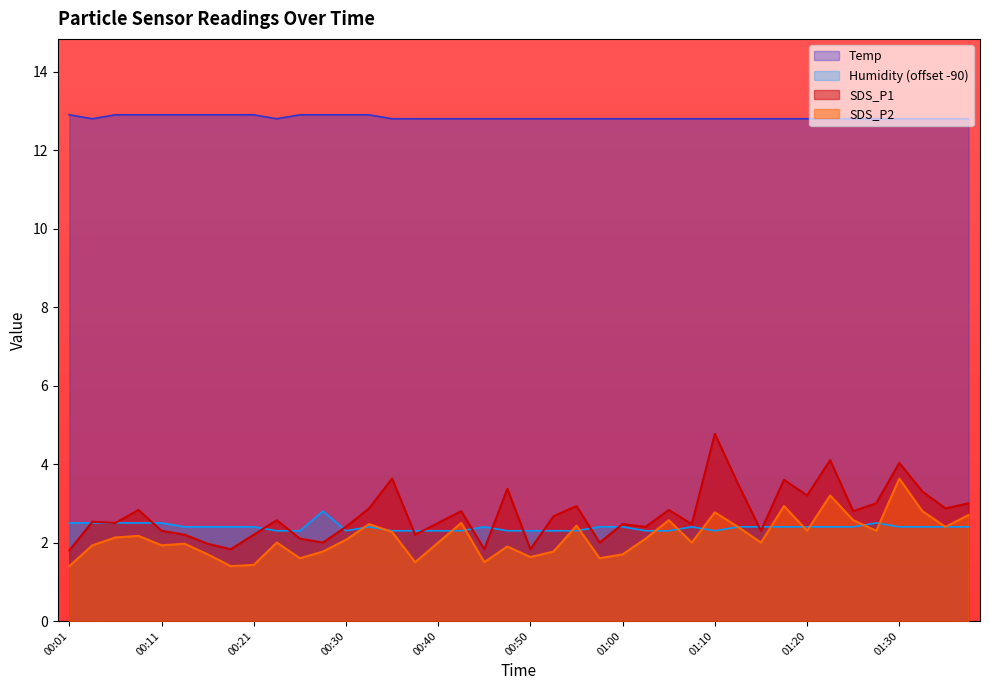

What is the maximum value for SDS_P1?

4.8